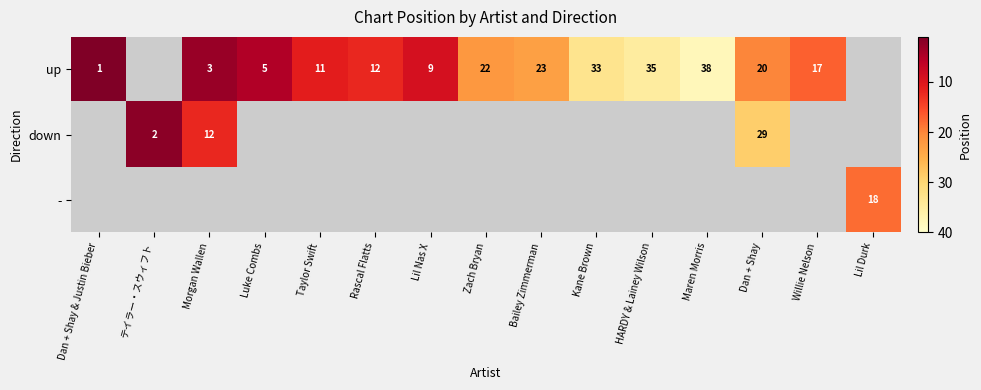

The up series shows 17 at Willie Nelson. True or false?

True